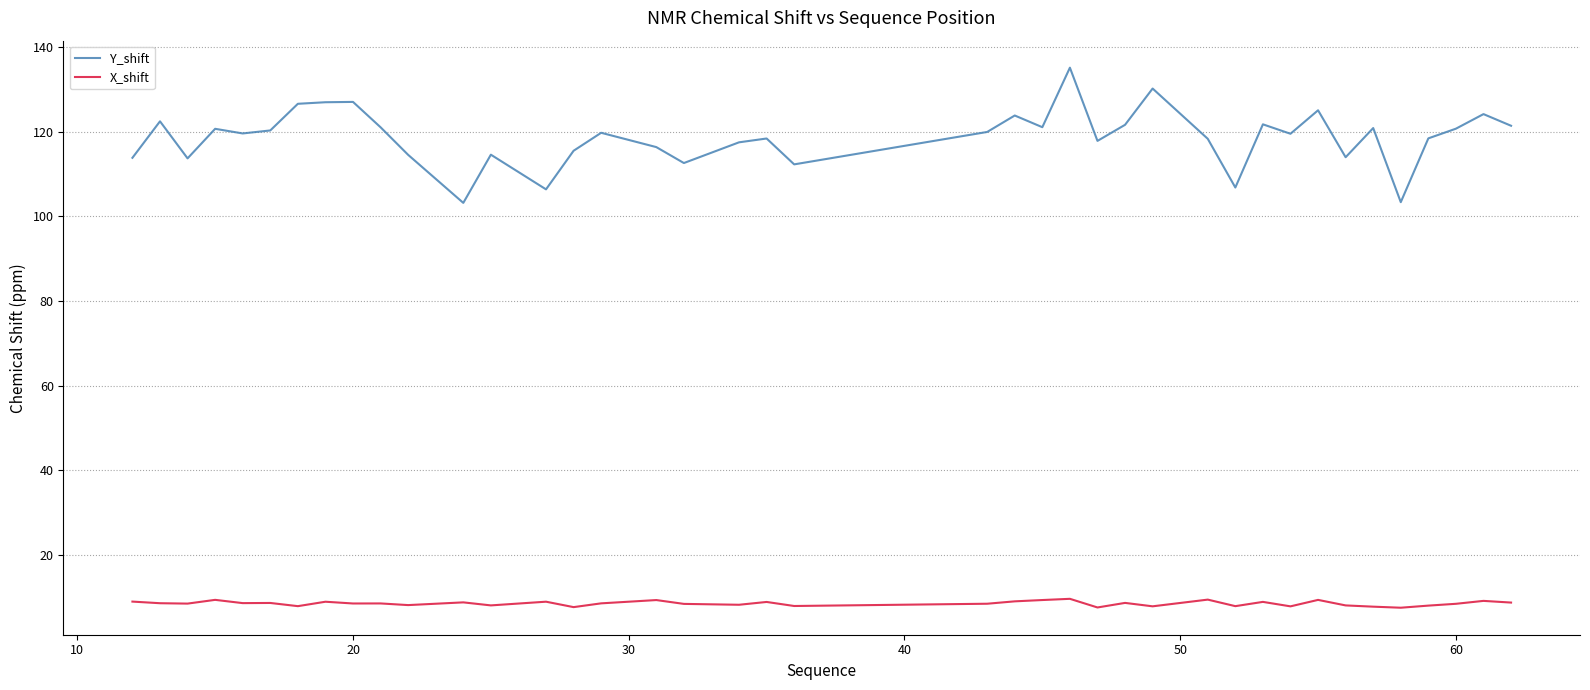

Which series has the largest total across all categories?

Y_shift